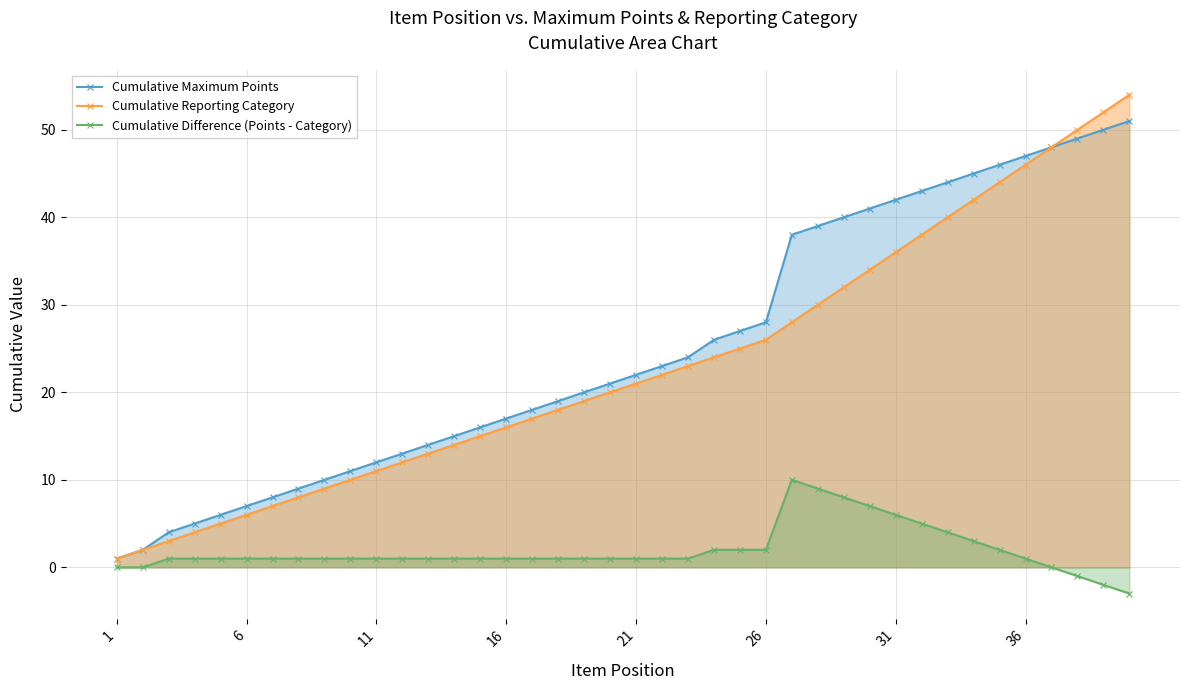

How many lines are shown in the chart?

3